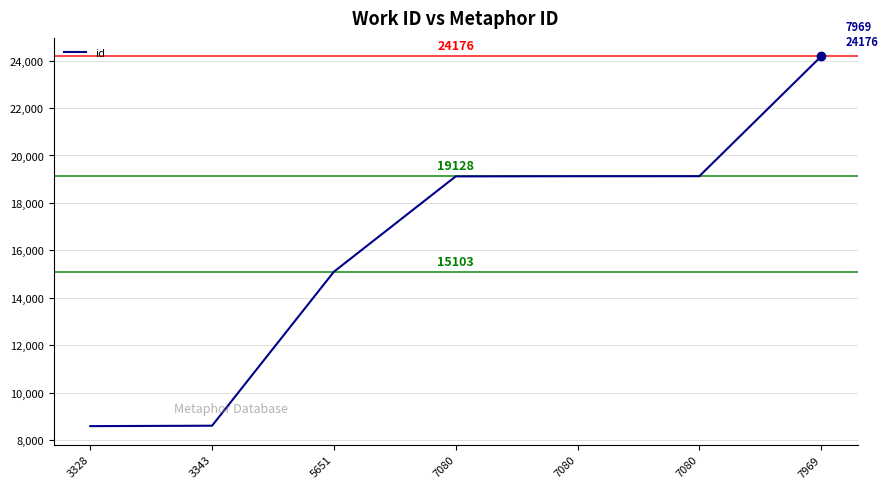

At which label is the value closest to 16387?

5651